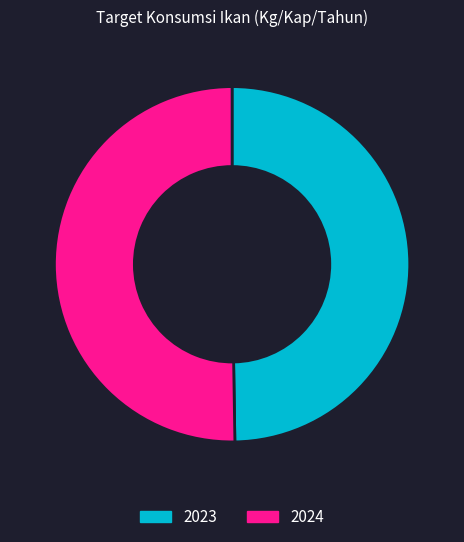

Does 2024 represent more than half of the total?

Yes